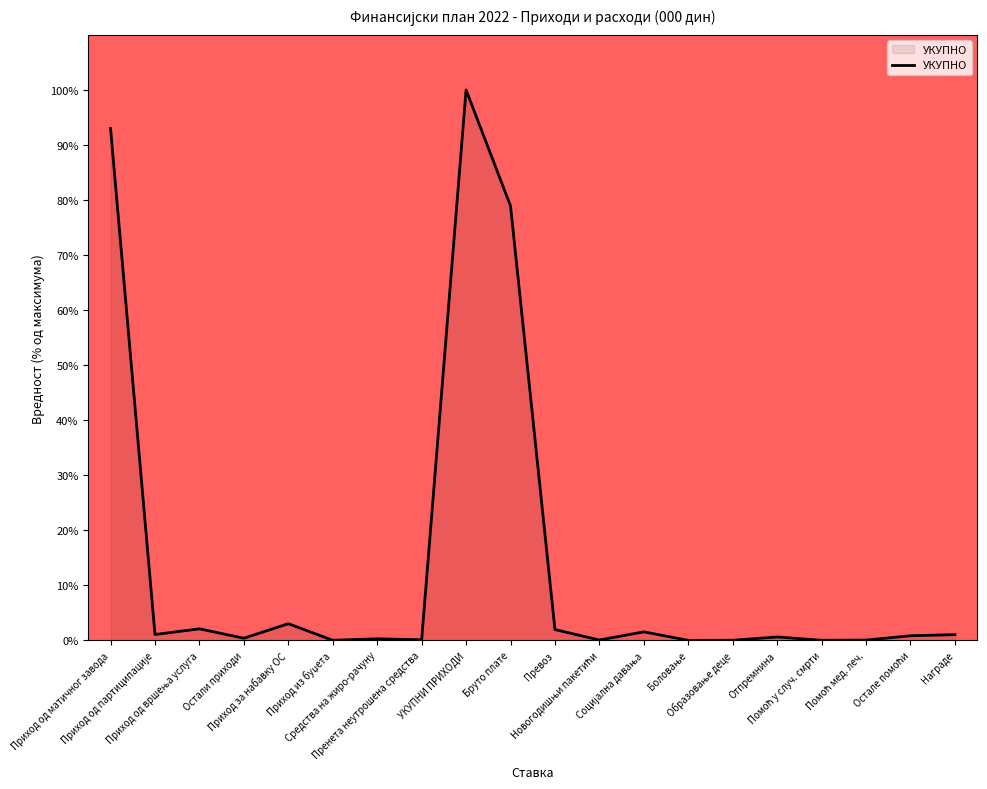

What is the maximum value shown in the chart?

100.0